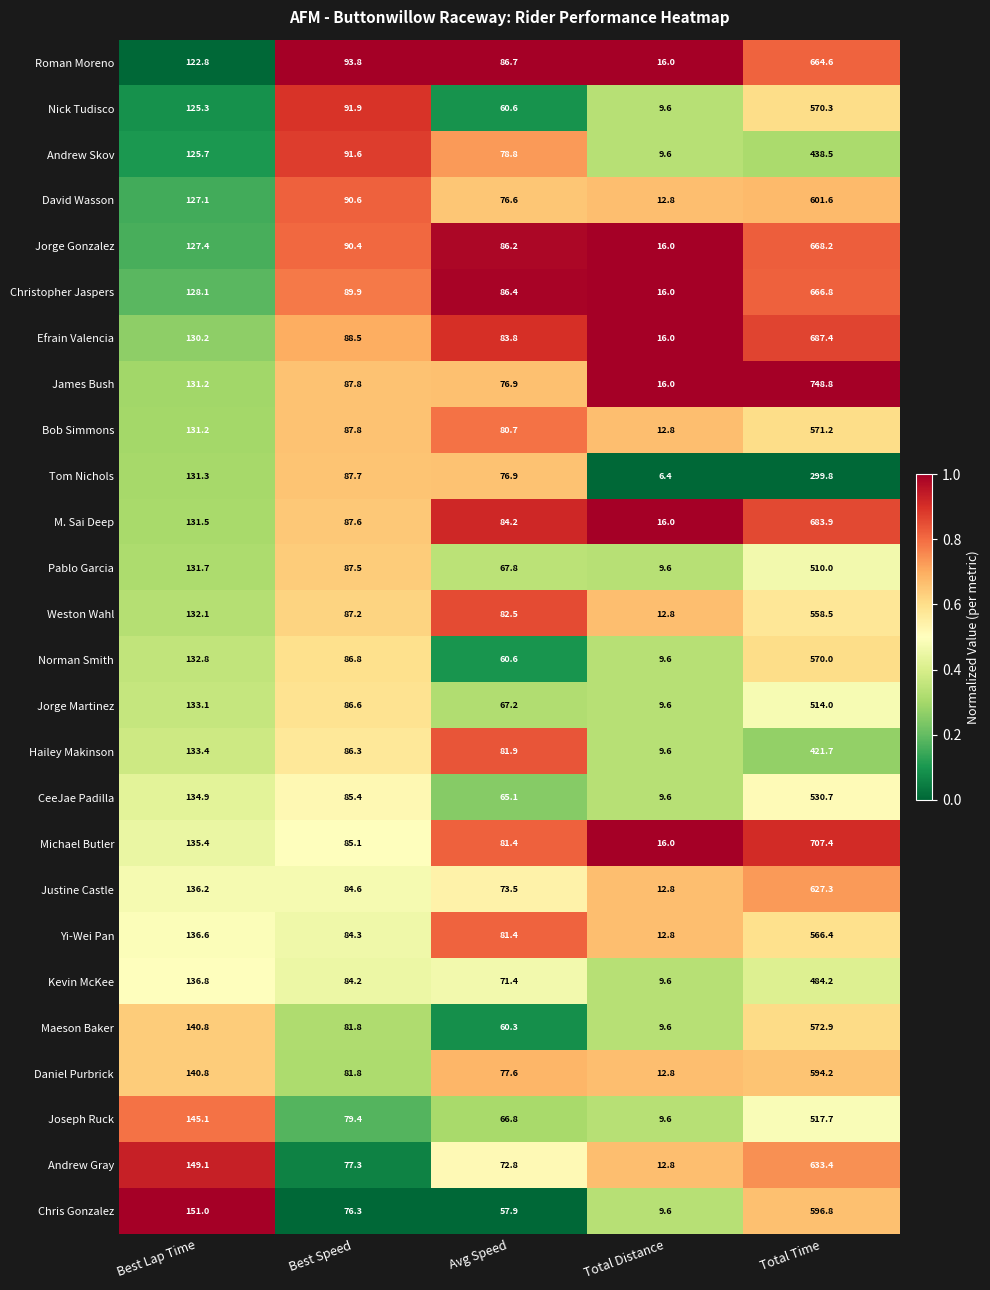

Which label corresponds to the smallest value in the chart?

Total Distance